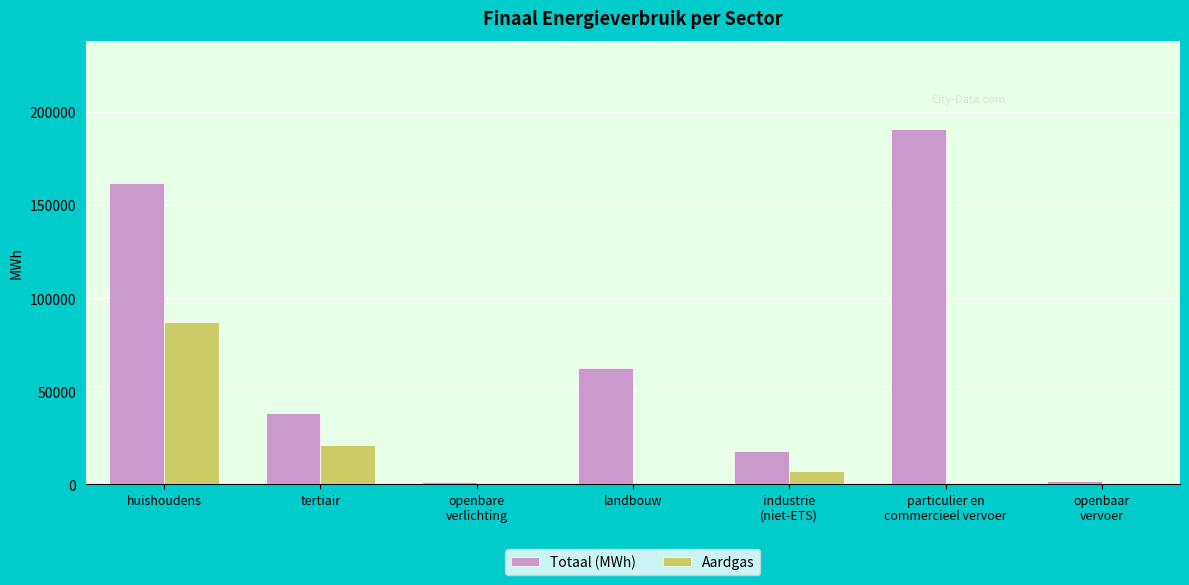

Is it true that Aardgas equals 87341.0 at huishoudens?

True